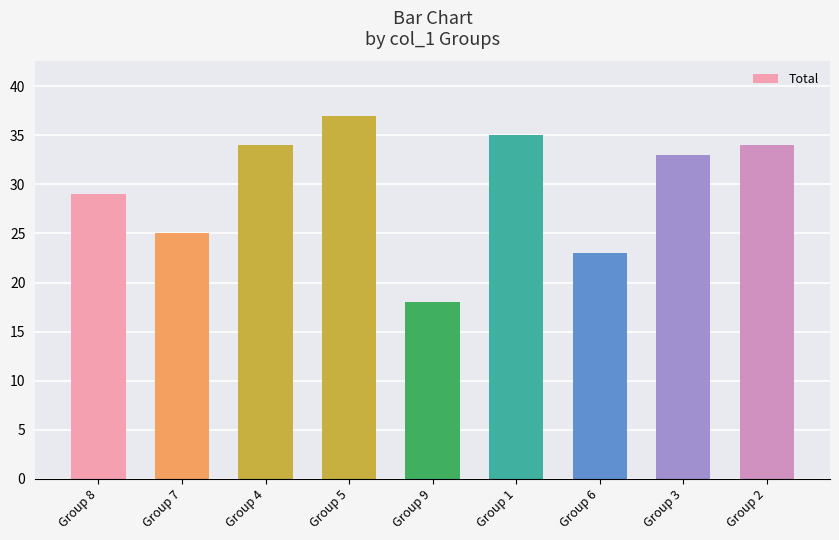

Reading left to right, extract all data points from this chart.

Group 8=29	Group 7=25	Group 4=34	Group 5=37	Group 9=18	Group 1=35	Group 6=23	Group 3=33	Group 2=34